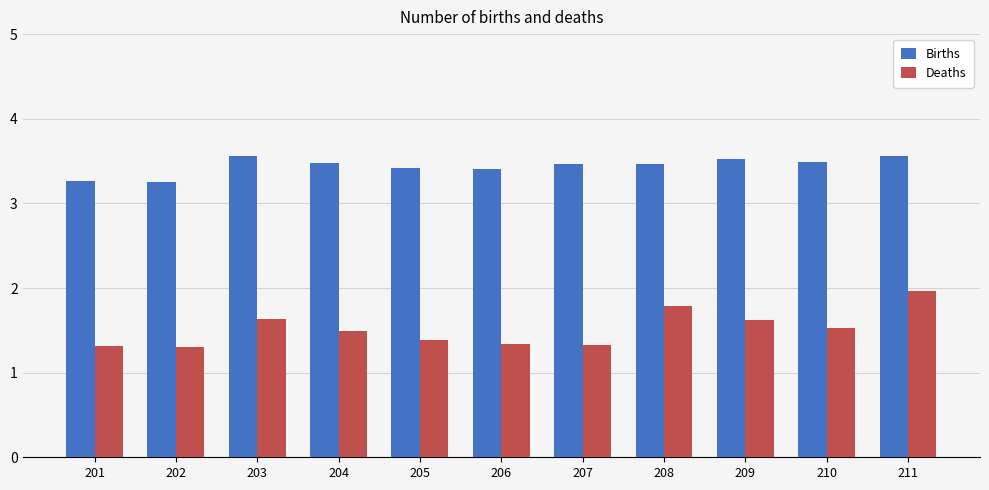

At which category is the sum across all series the highest?

211